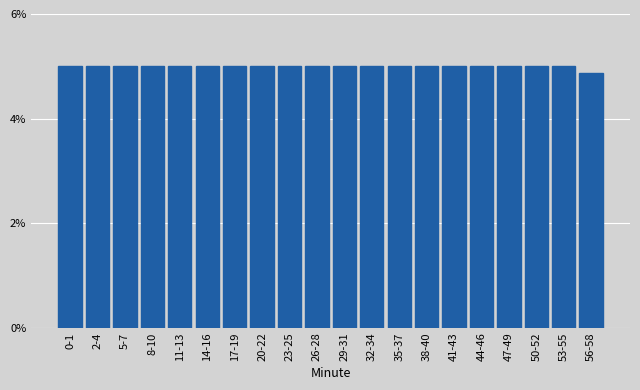

Reading left to right, transcribe all the data shown in this chart.

5.0	5.0	5.0	5.0	5.0	5.0	5.0	5.0	5.0	5.0	5.0	5.0	5.0	5.0	5.0	5.0	5.0	5.0	5.0	4.9